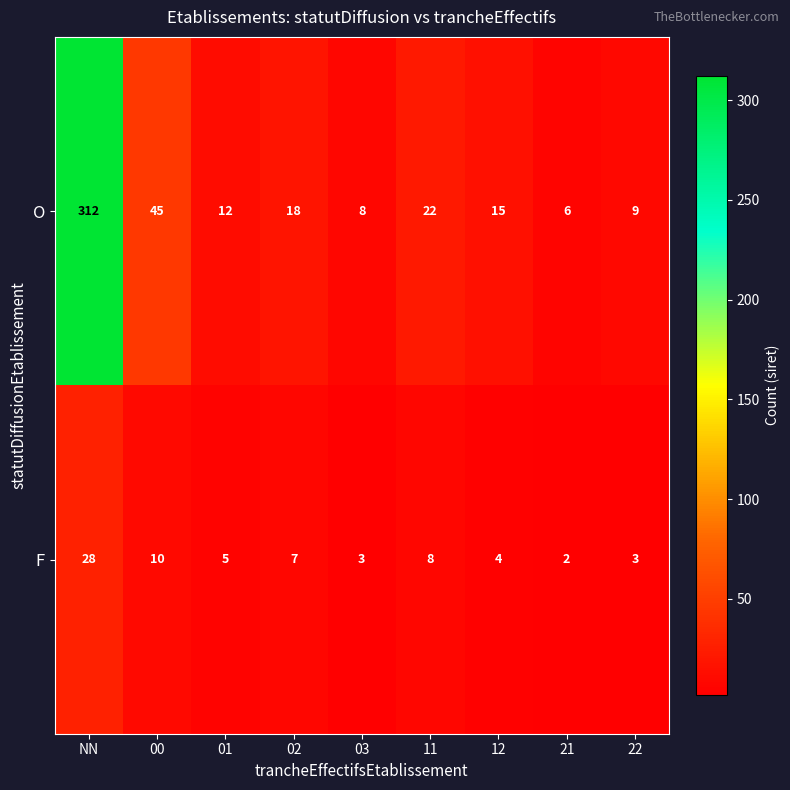

What is the sum of all O values?

447